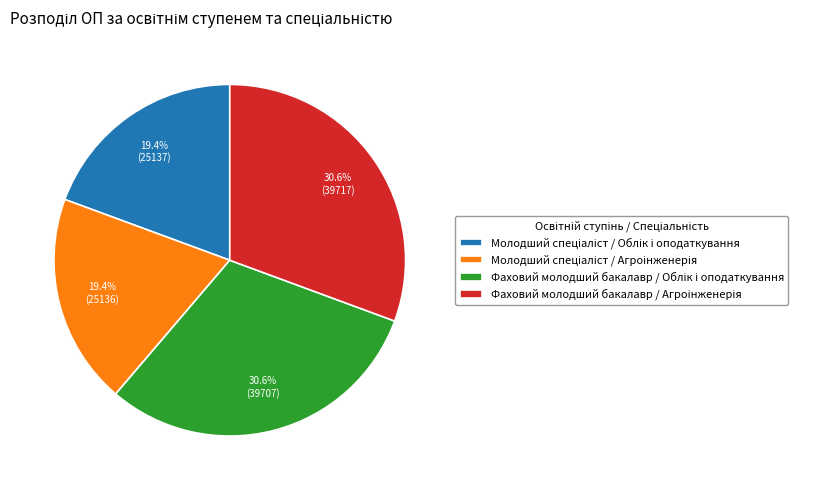

Does any single category account for the majority?

No